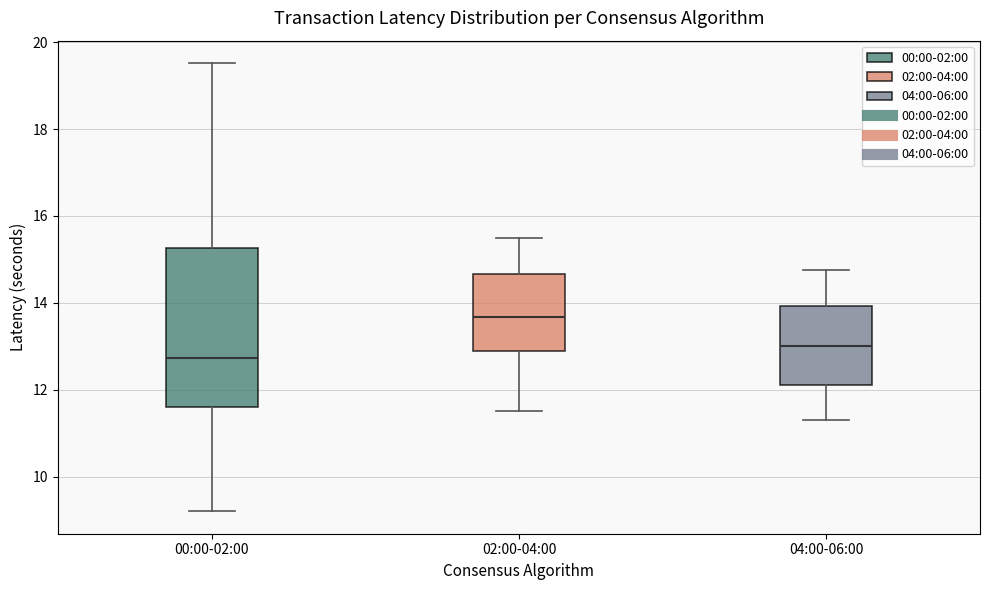

Reading left to right, transcribe this box plot: for each box, give where its median line is, the range the box spans, and where its two whiskers end, as read against the y-axis. The values are not printed on the chart, so give them approximately, as read against the axis.

00:00-02:00: median 12.8, box 11.6 to 15.2, whiskers 9.2 to 19.6
02:00-04:00: median 13.6, box 12.8 to 14.6, whiskers 11.6 to 15.6
04:00-06:00: median 13.0, box 12.2 to 14.0, whiskers 11.4 to 14.8